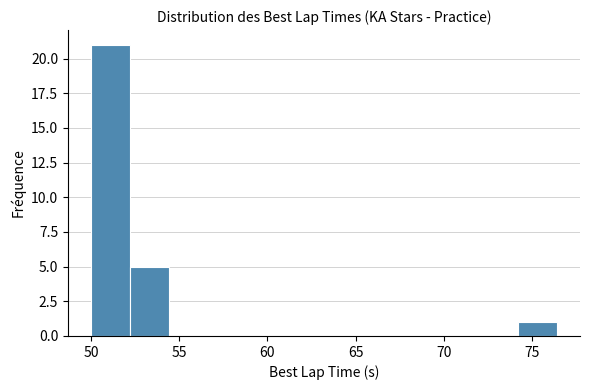

Which range on the x-axis has the tallest bar?

50.0 to 52.0